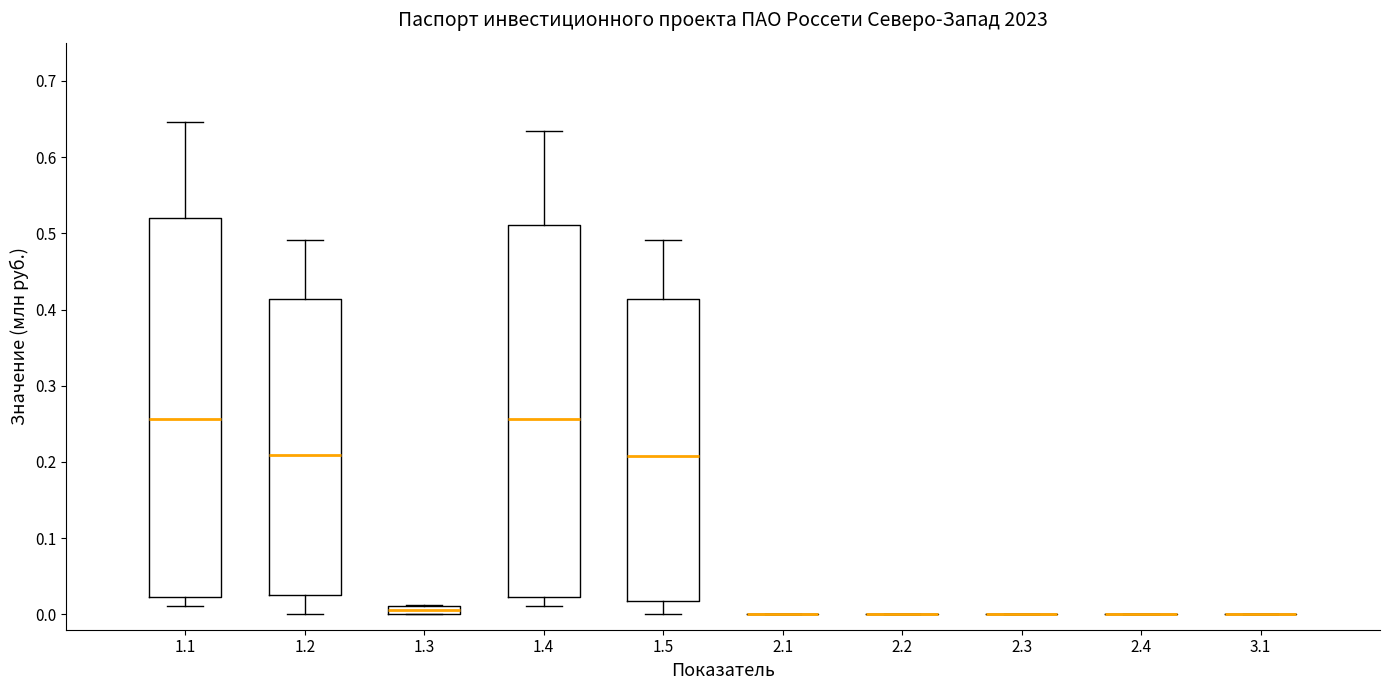

Where does the lower whisker of the box at x = 1.4 end on the y-axis? The values are not printed on the chart, so give them approximately, as read against the axis.

0.01